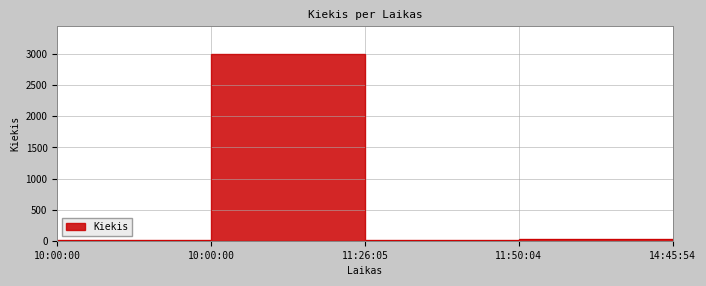

What is the ratio of the value at 10:00:00 to the value at 11:50:04?

0.1